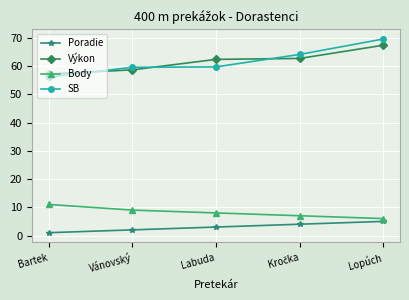

What is the difference between the maximum and minimum values in the Výkon series?

10.2